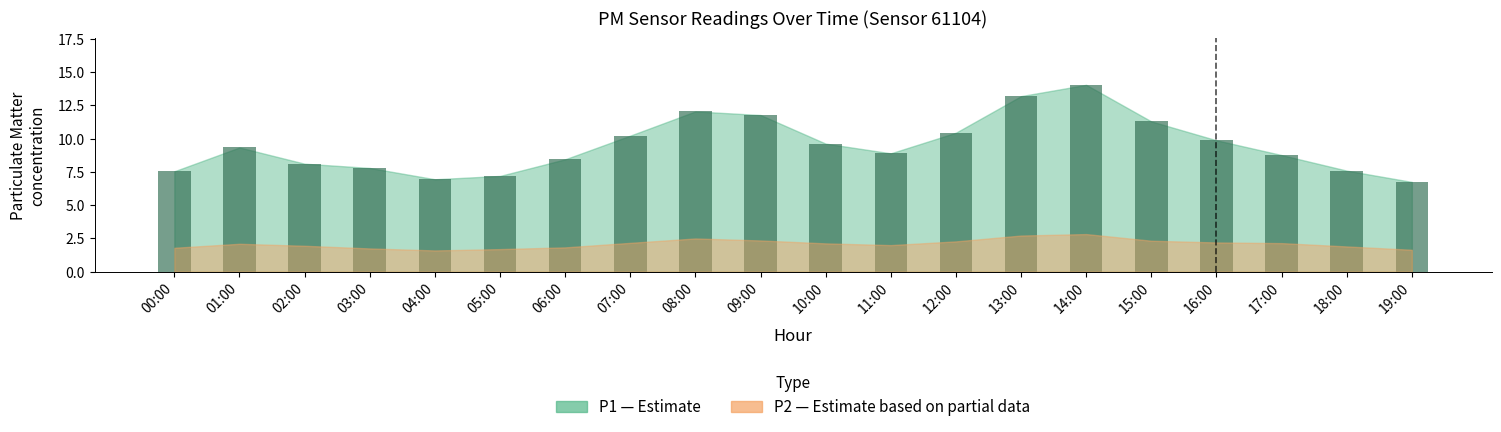

What is the sum of all values?

190.0